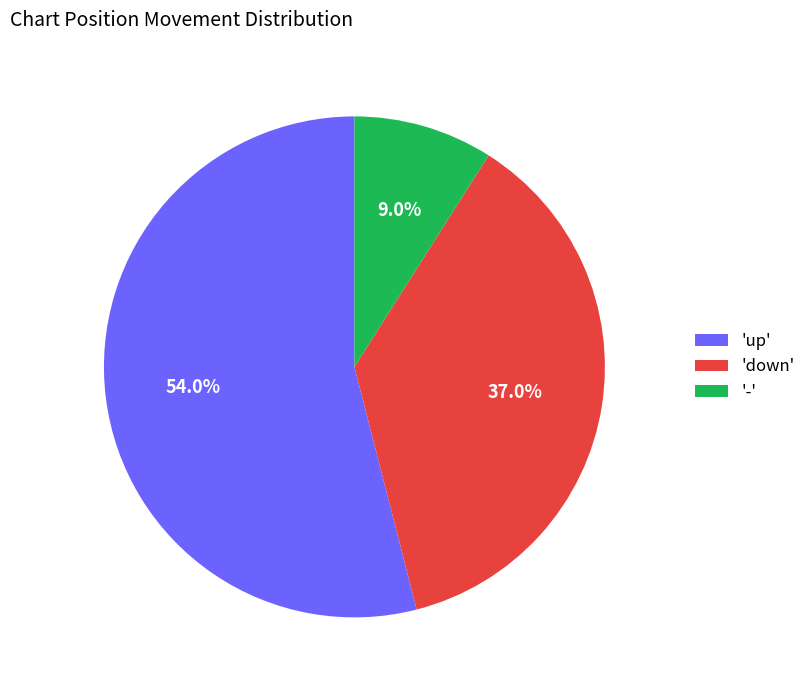

Rank the categories by value from lowest to highest.

'-', 'down', 'up'